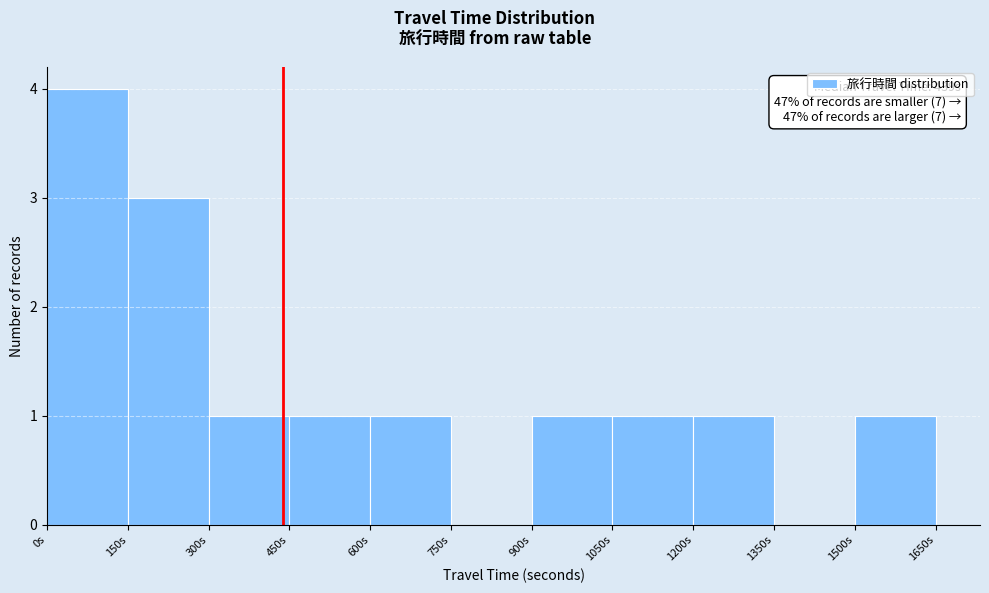

Which range on the x-axis has the tallest bar?

0 to 150